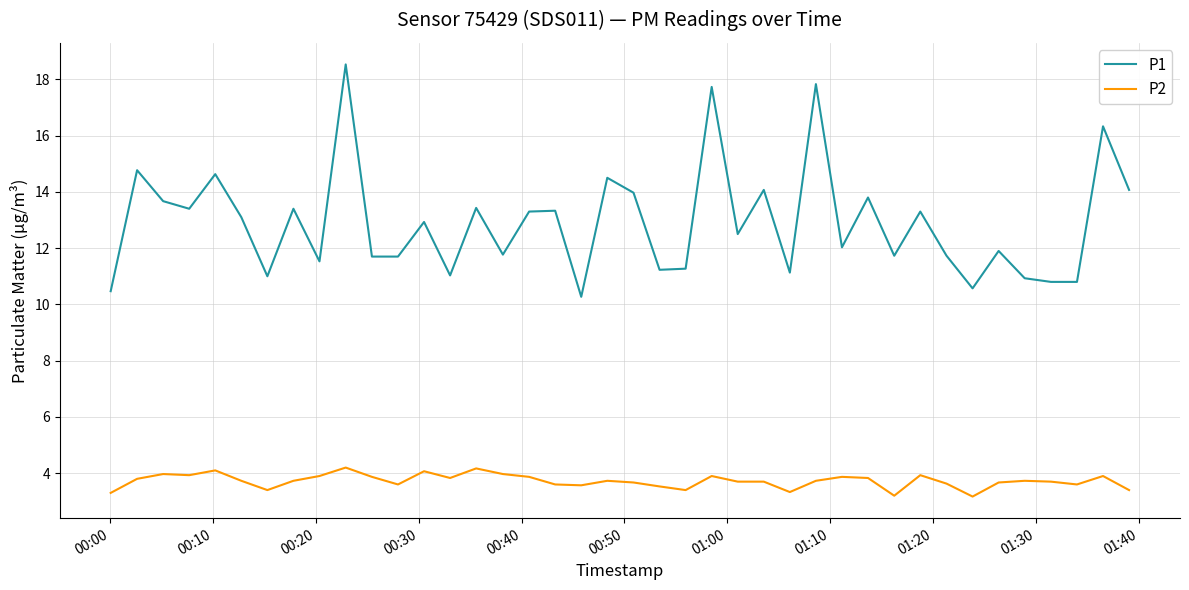

Which series has the widest spread of values?

P1